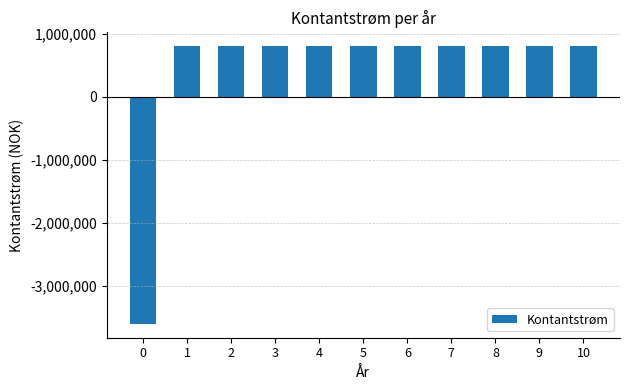

How many values are above zero?

10